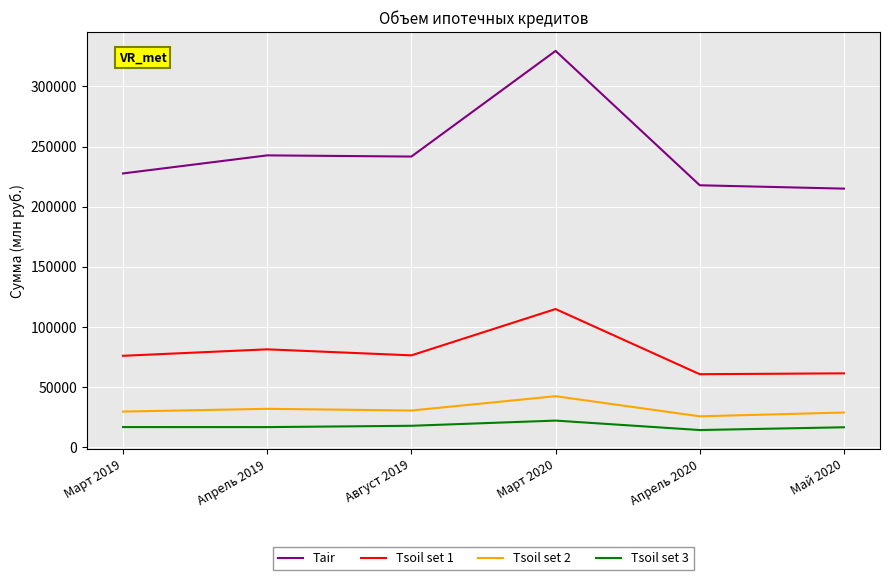

At how many categories does at least one series exceed 189489?

6